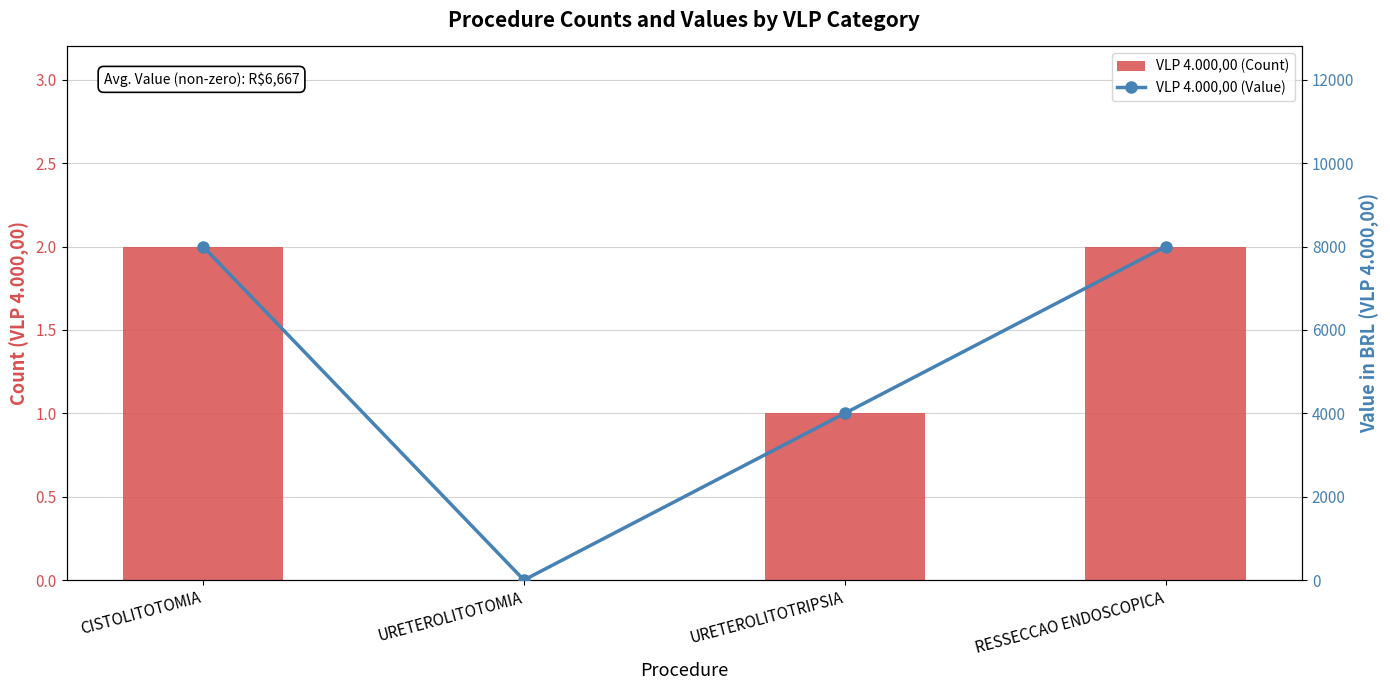

Which category has the highest value across all series?

CISTOLITOTOMIA